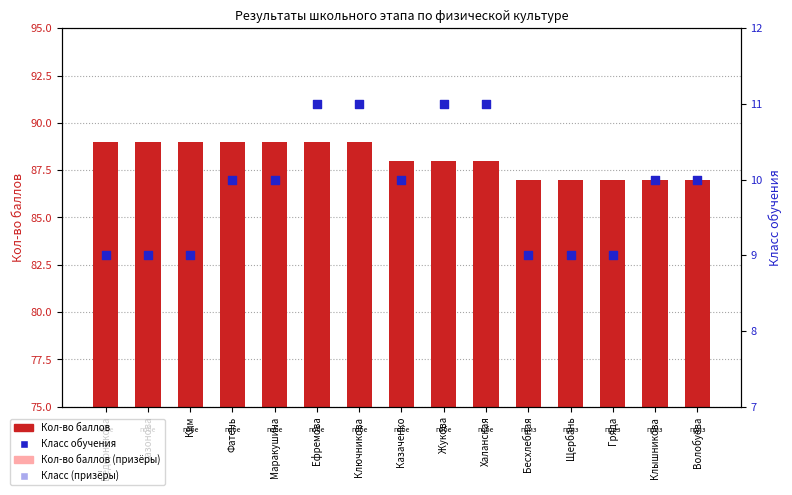

At which category is the sum across all series the highest?

Ефремова